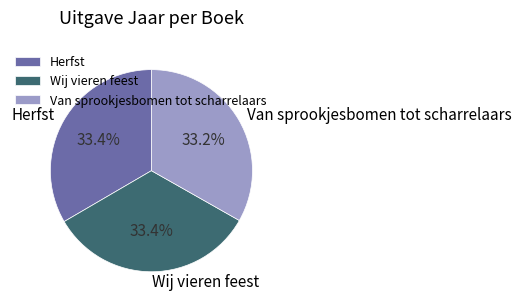

What percentage is the Herfst slice, to the nearest percent?

33%